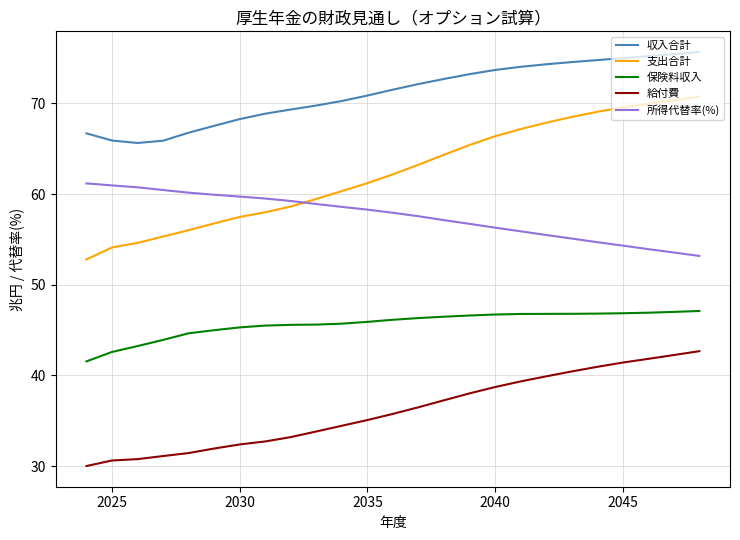

True or false: 支出合計 and 給付費 cross at least once.

False